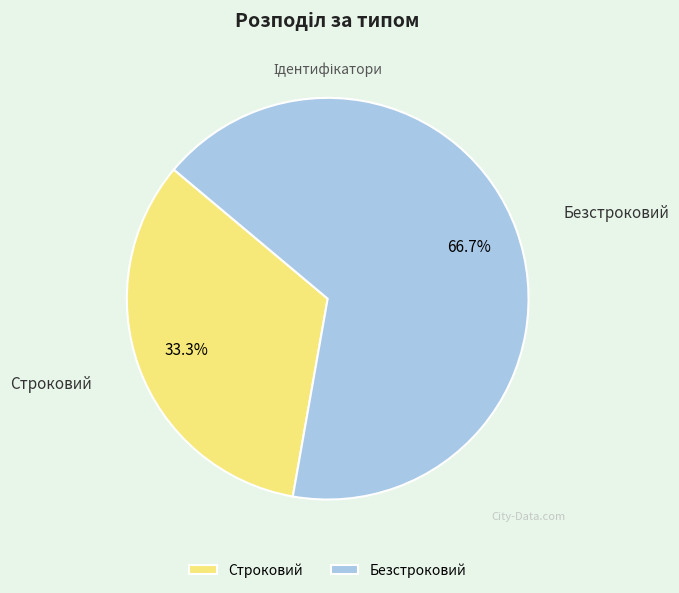

Does Безстроковий account for over 50% of the chart?

Yes